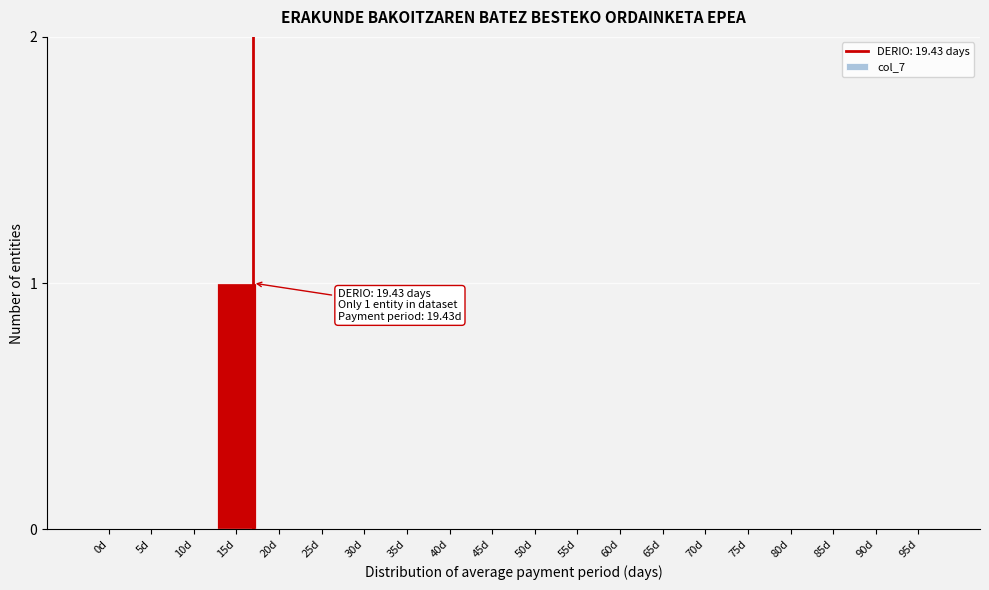

Reading left to right, extract all data points from this chart.

0d=0	5d=0	10d=0	15d=1	20d=0	25d=0	30d=0	35d=0	40d=0	45d=0	50d=0	55d=0	60d=0	65d=0	70d=0	75d=0	80d=0	85d=0	90d=0	95d=0